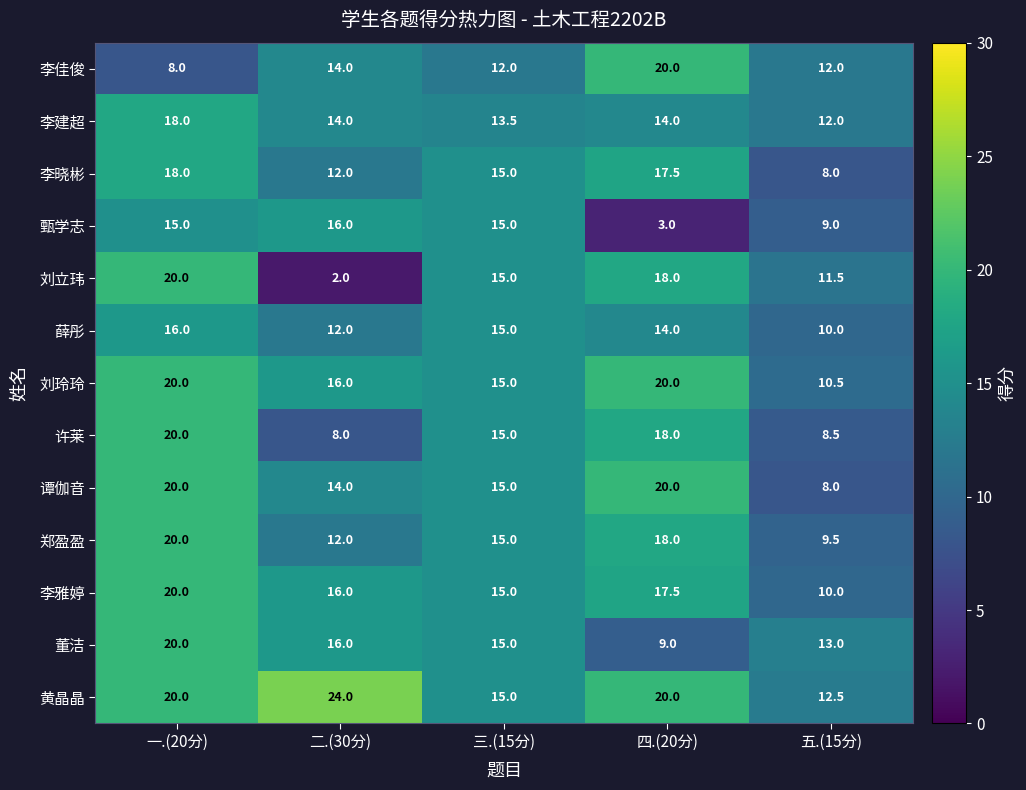

At which label does 李雅婷 reach its minimum?

五.(15分)